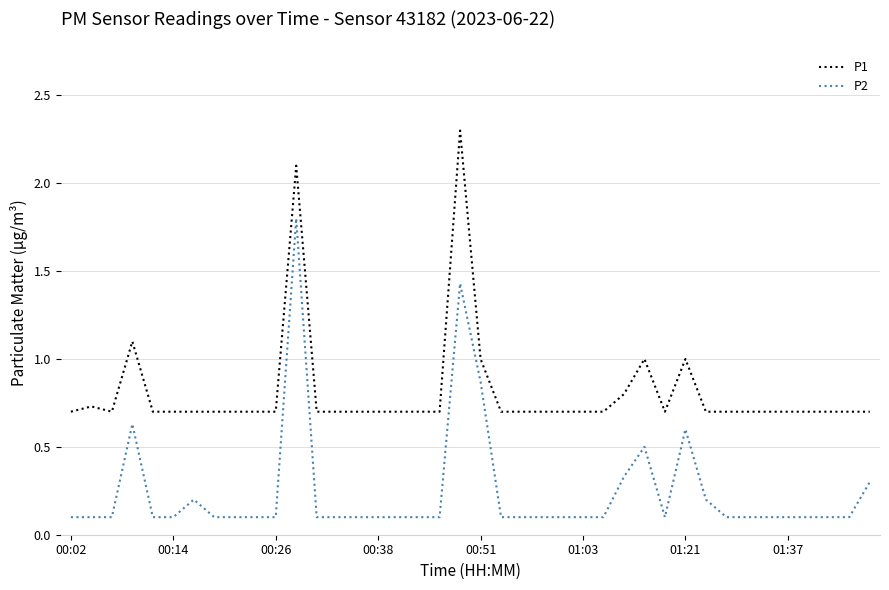

At how many categories does at least one series exceed 0?

40